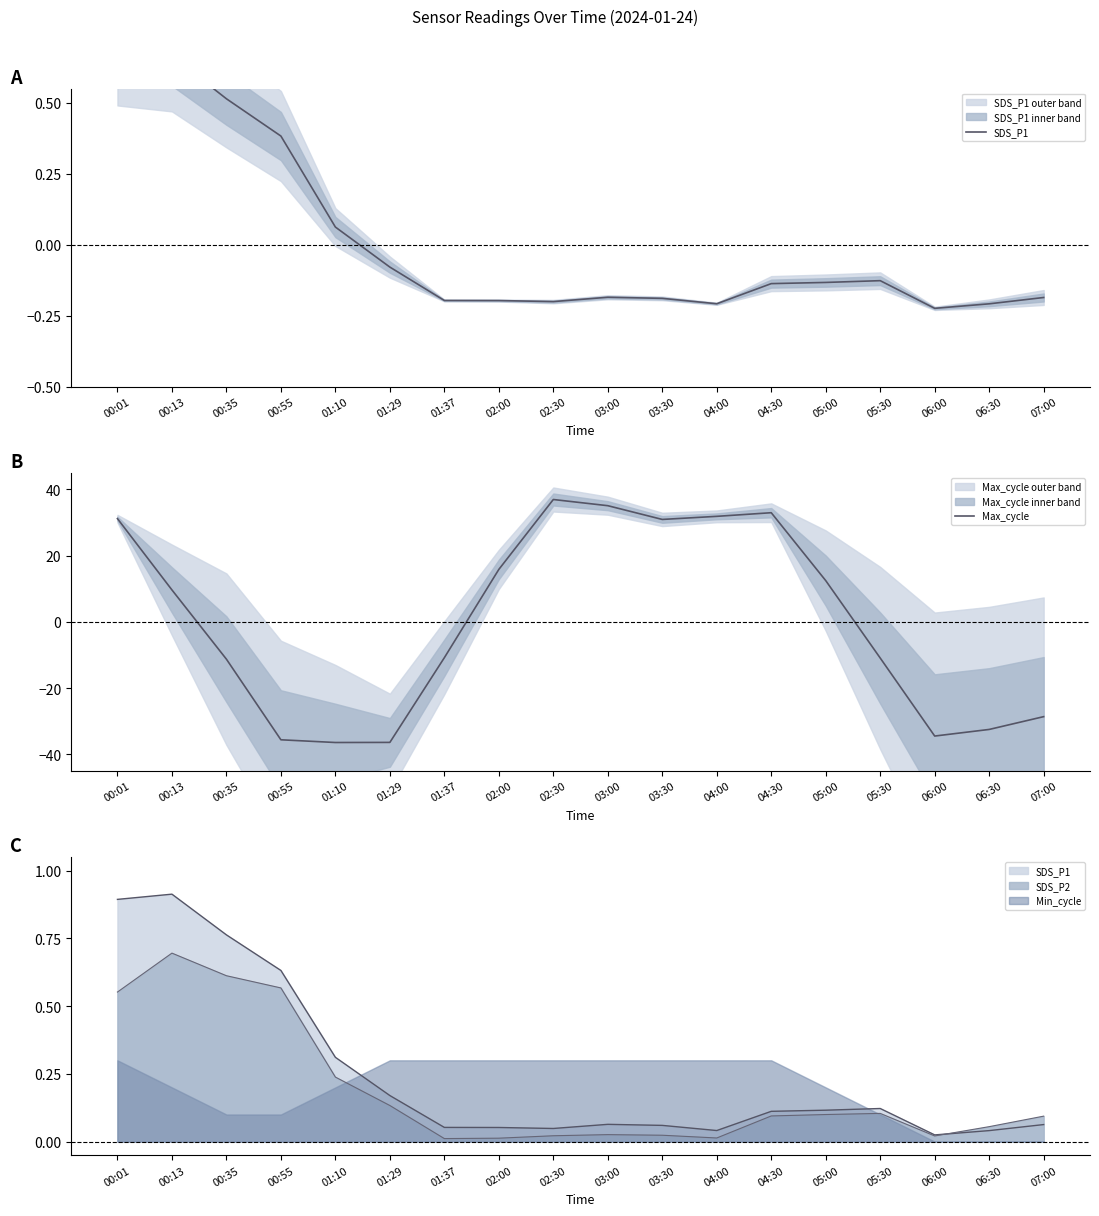

How many positive values does the SDS_P1 series have?

5